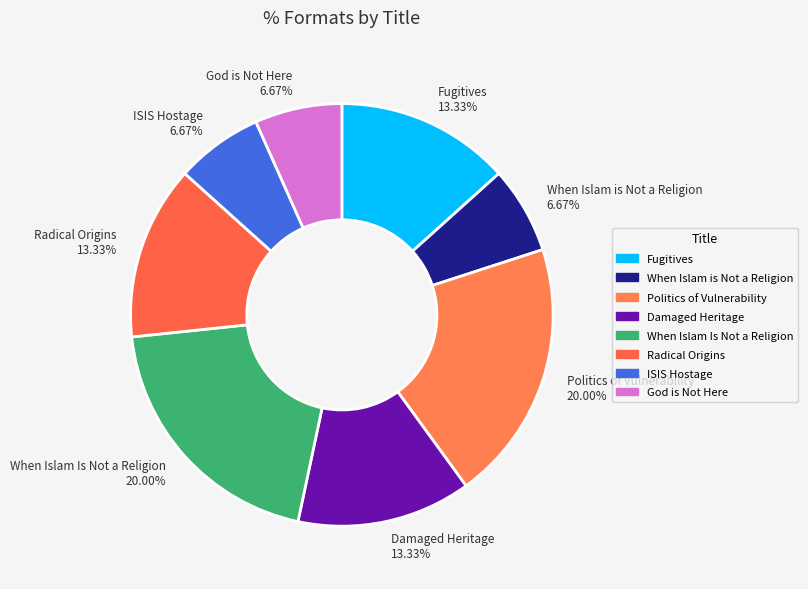

Do When Islam is Not a Religion and Damaged Heritage together represent more than half of the pie?

No